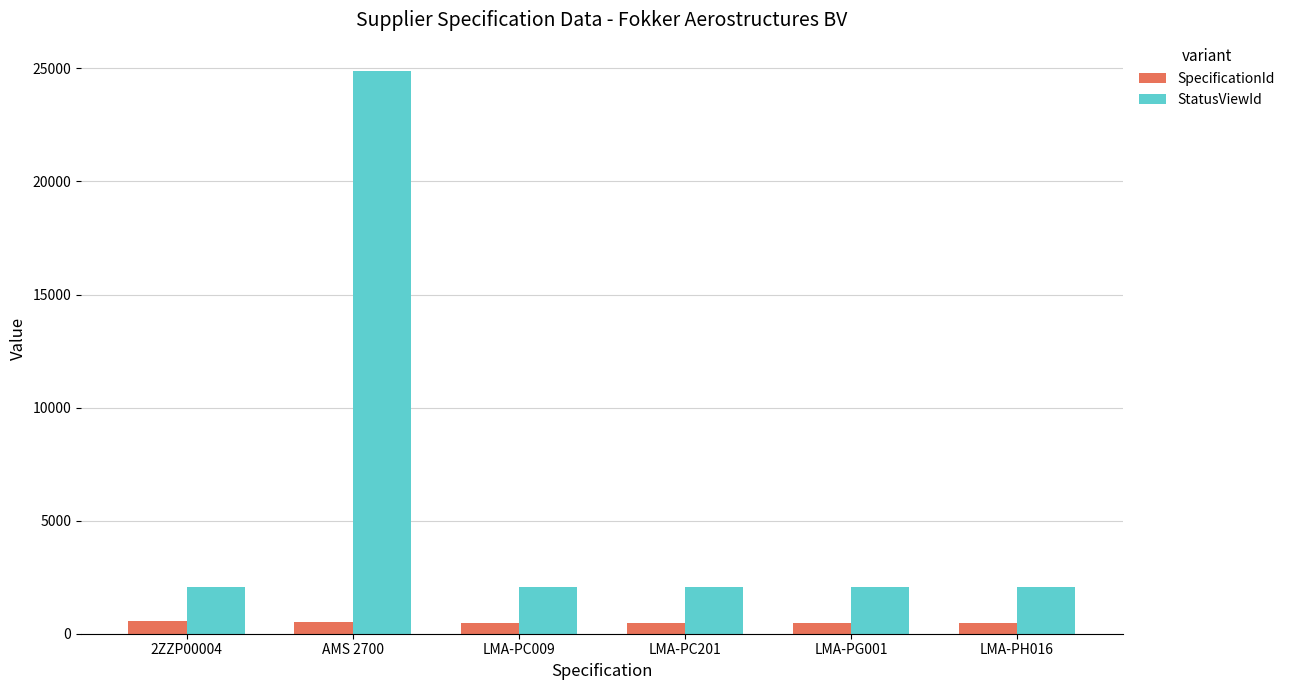

What are all the series names shown in the legend?

SpecificationId, StatusViewId